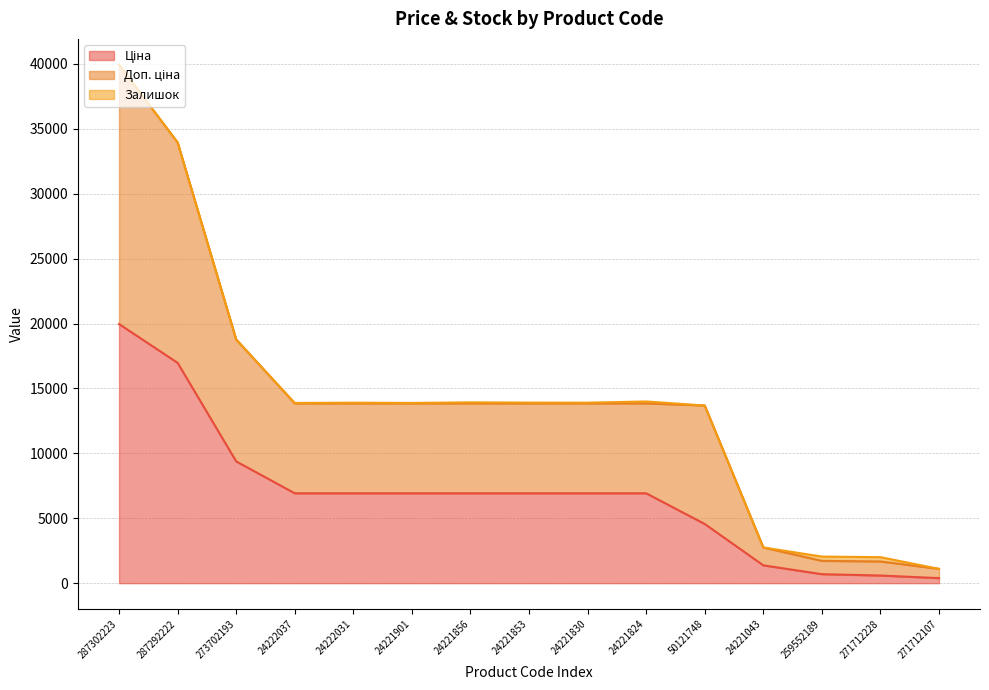

What is the label of the 15th point from the left?

271712107